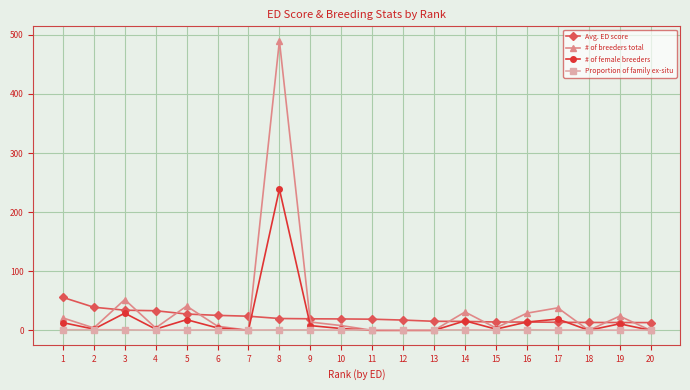

The # of breeders total series shows 21.1 at 4. True or false?

False